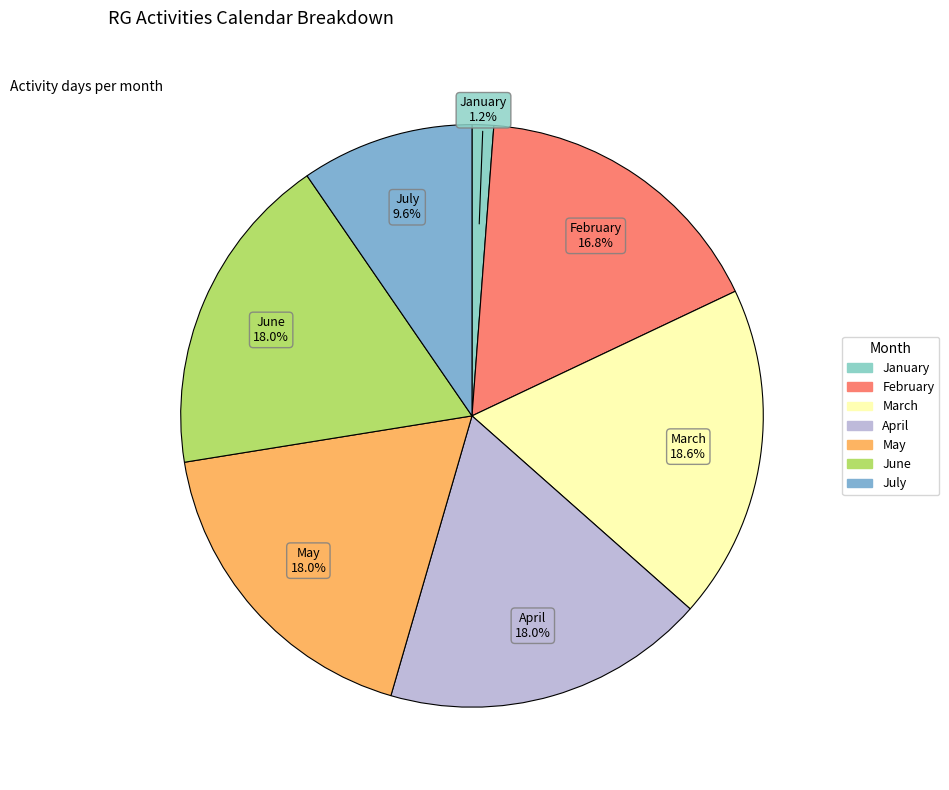

Does any single category account for the majority?

No